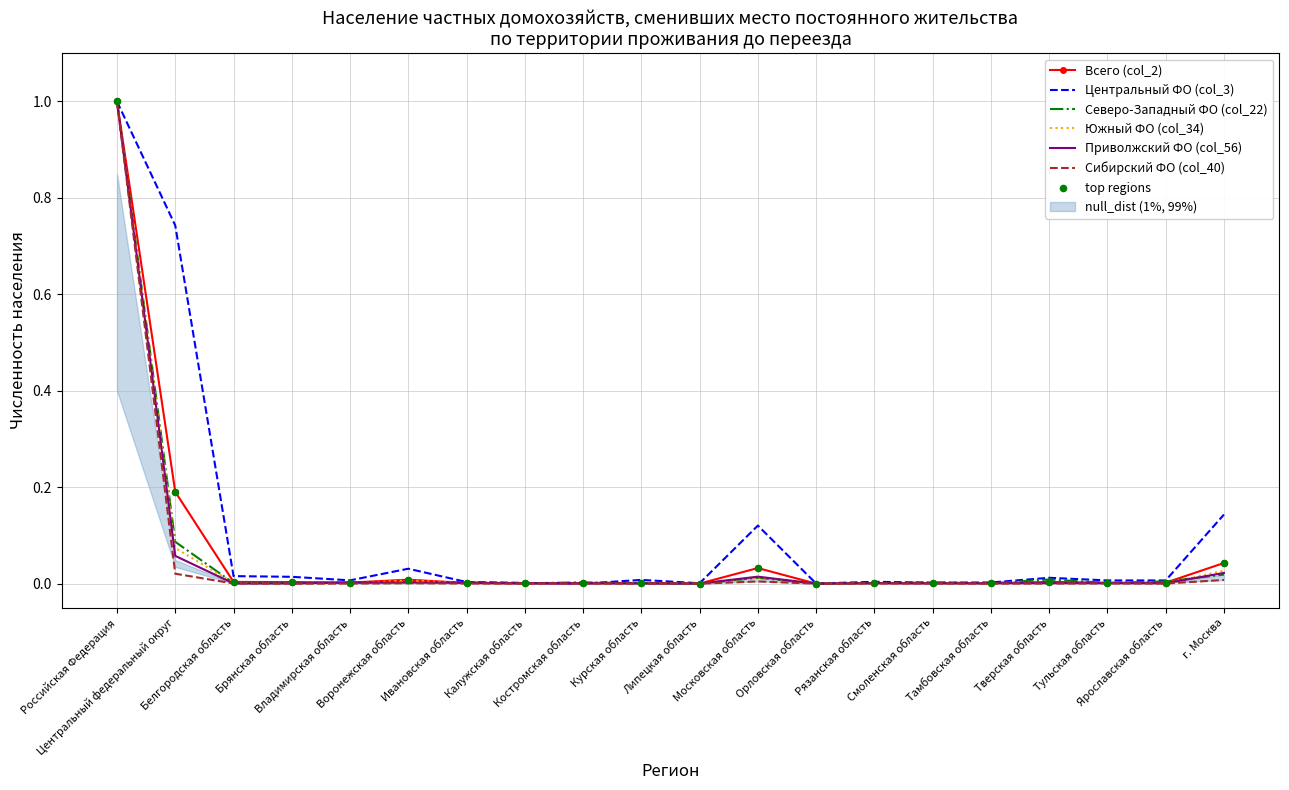

Which series contains the lowest Y value?

Всего (col_2)